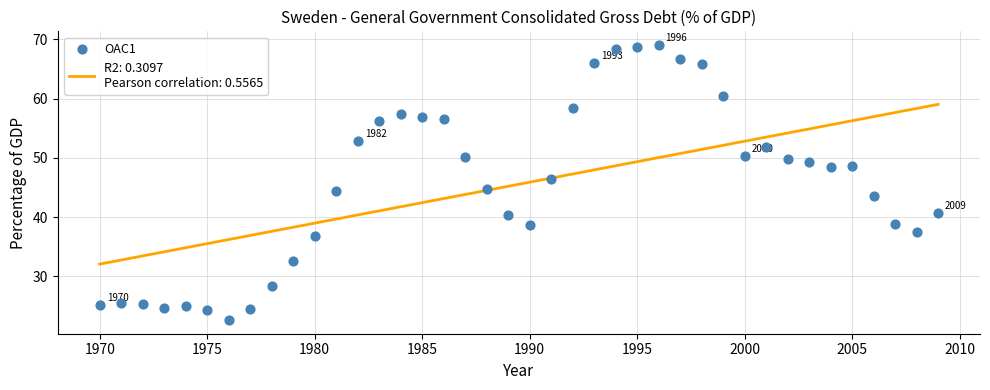

What is the range of X values (max minus min)?

39.0